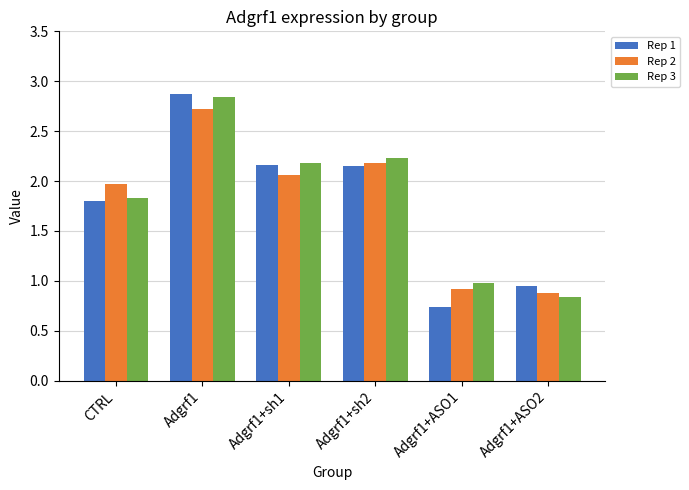

What is the label of the 4th bar from the left?

Adgrf1+sh2